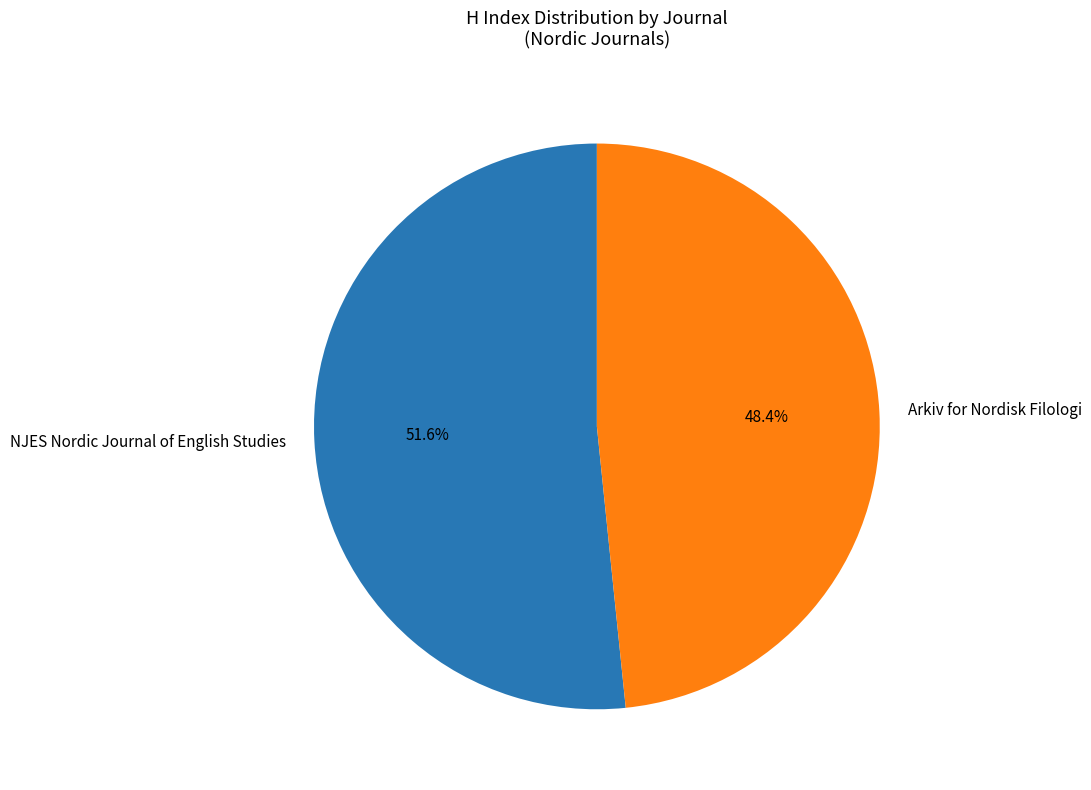

Approximately how many times larger is the value at NJES Nordic Journal of English Studies compared to Arkiv for Nordisk Filologi?

1.1